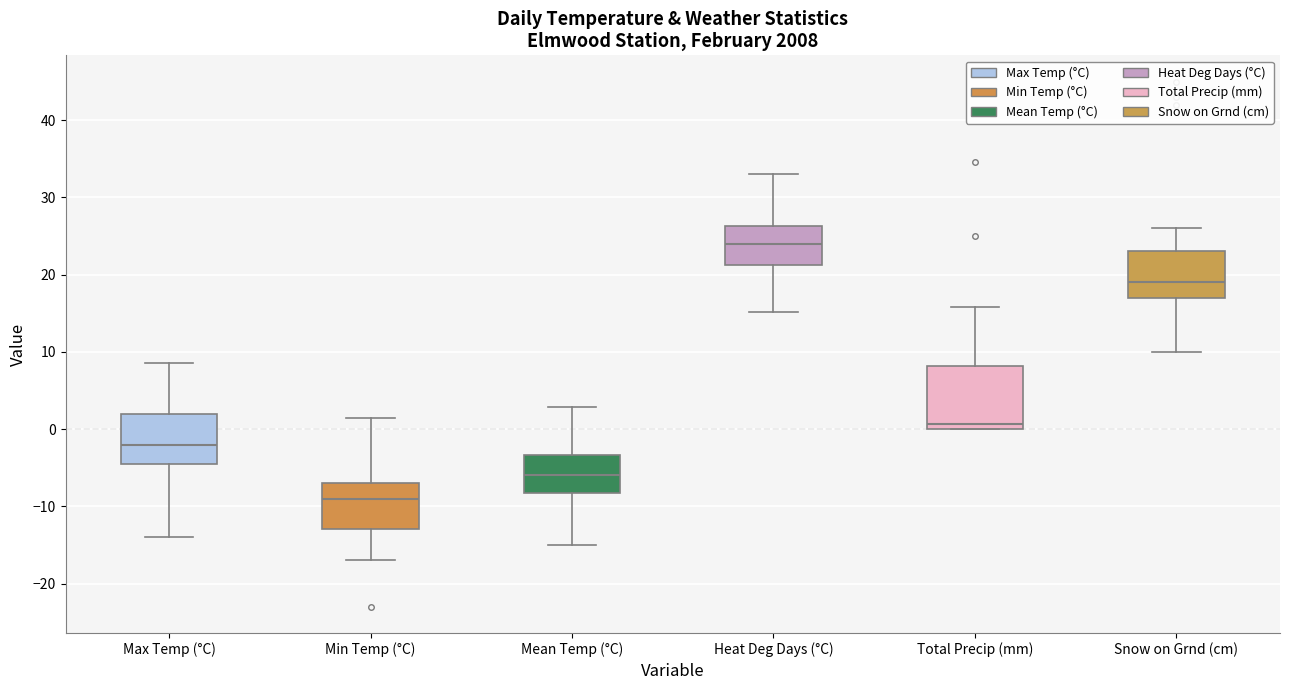

Where is the lower edge of the box for Mean Temp (°C) on the y-axis? The values are not printed on the chart, so give them approximately, as read against the axis.

-8